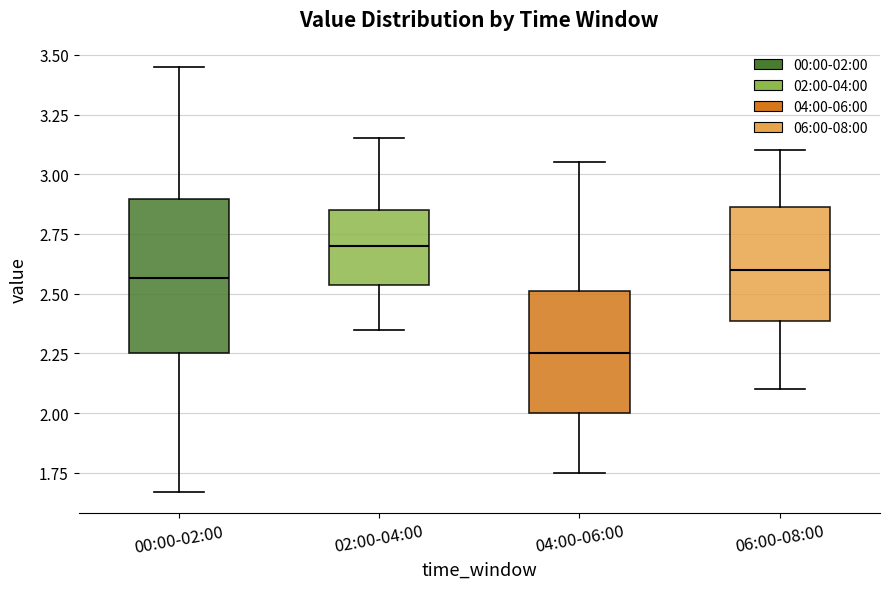

Comparing the boxes themselves (not the whiskers), which one is the tallest?

00:00-02:00